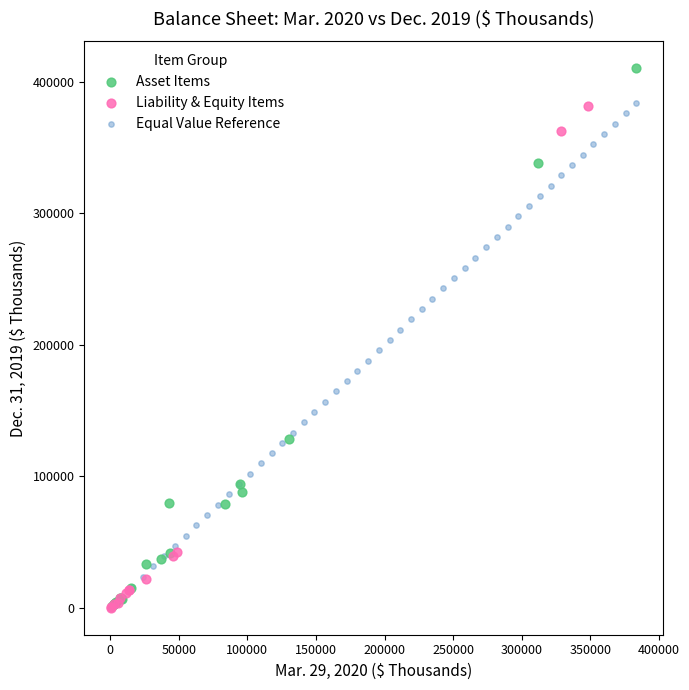

Which series has the largest Y range (max minus min)?

Asset Items